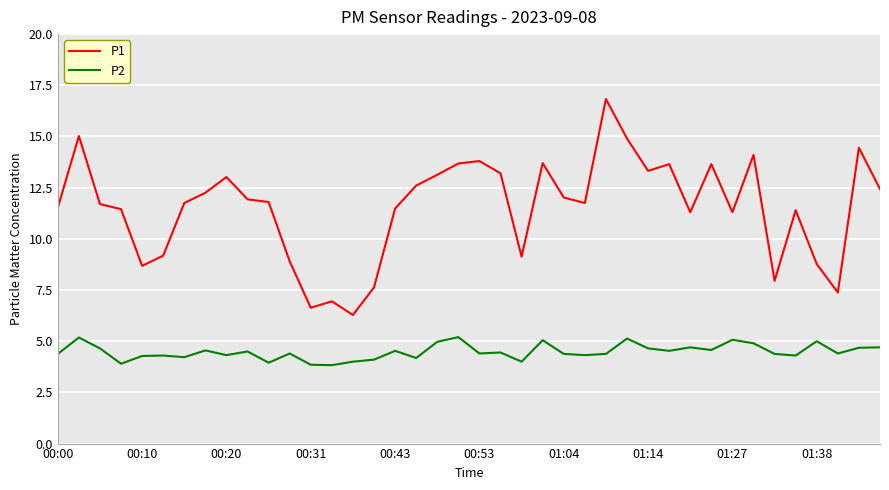

True or false: P2 and P1 intersect in this chart.

False